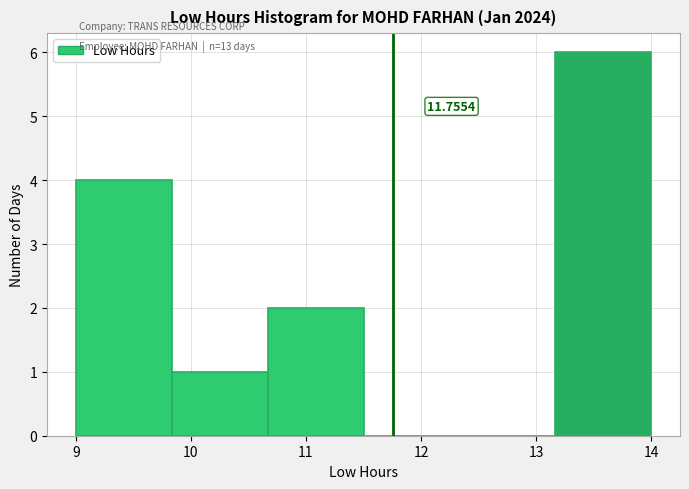

Over which range of the x-axis is the bar tallest?

13.2 to 14.0